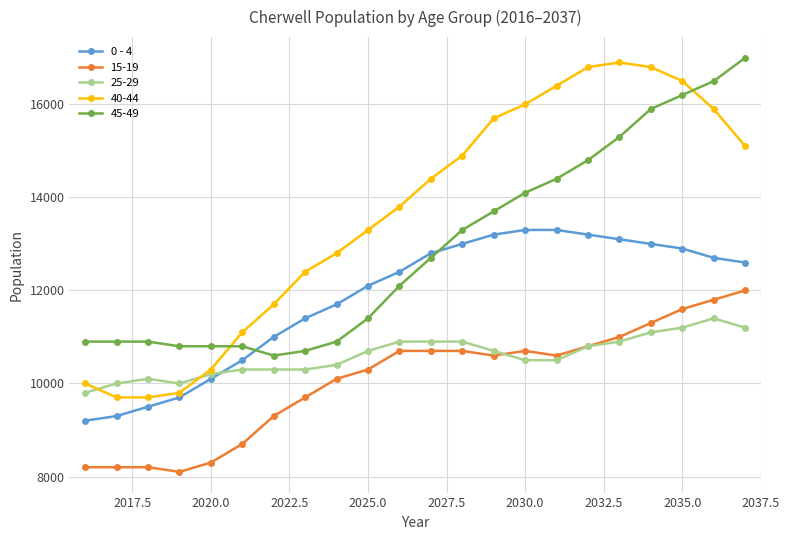

What is the smallest value displayed?

8100